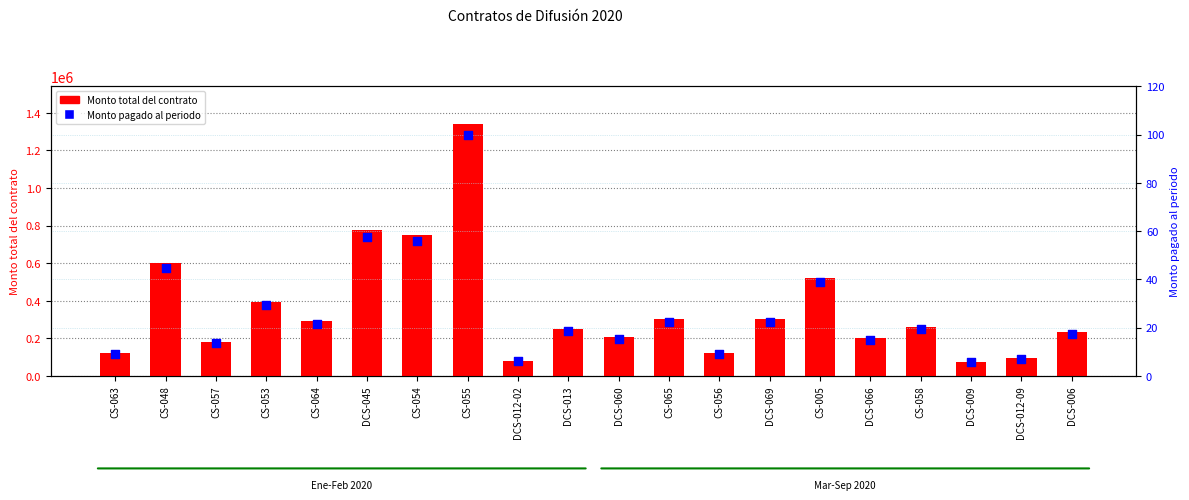

Is the value of Monto pagado al periodo at CS-057 greater than the value of Monto total del contrato at CS-063?

No